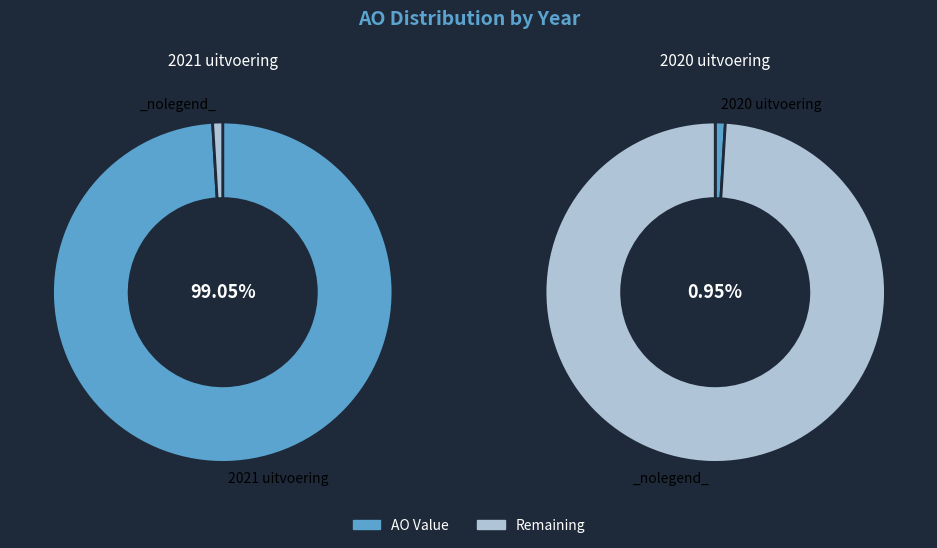

What is the smallest slice in the pie chart?

2020 uitvoering